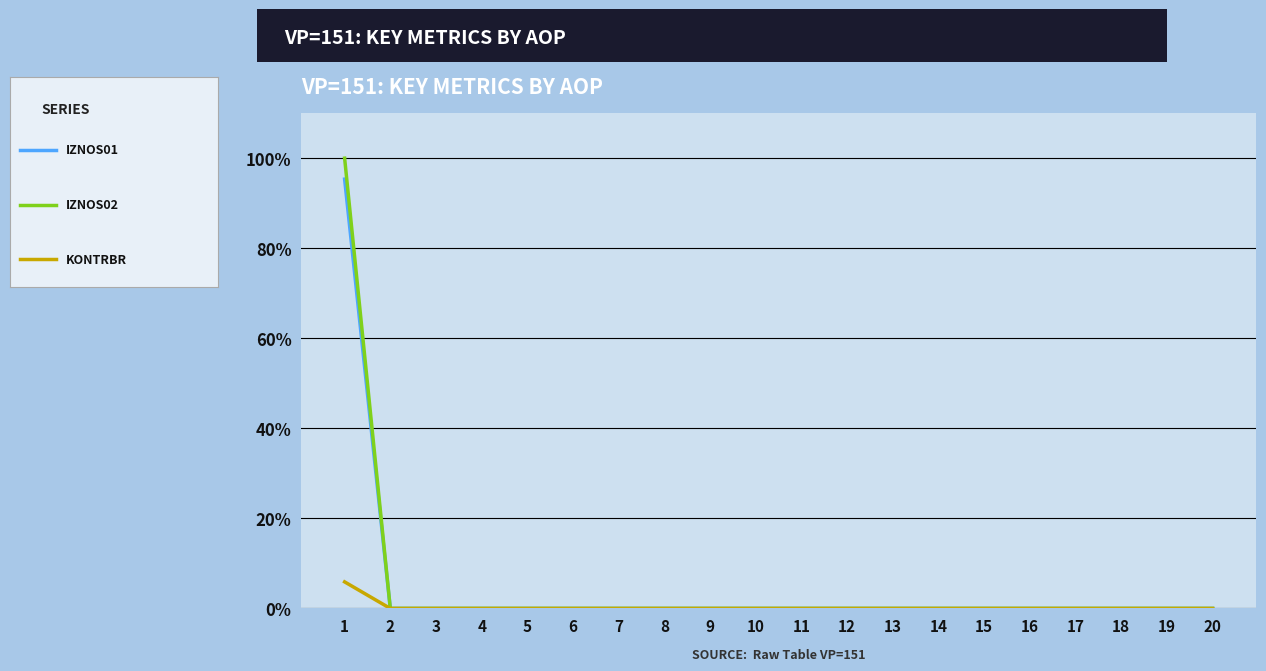

What is the maximum value shown in the chart?

100.0